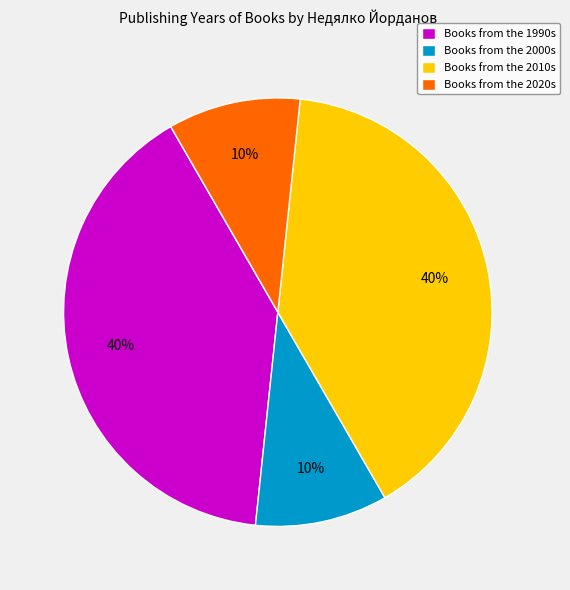

What percentage is the Books from the 2020s slice, to the nearest percent?

10%